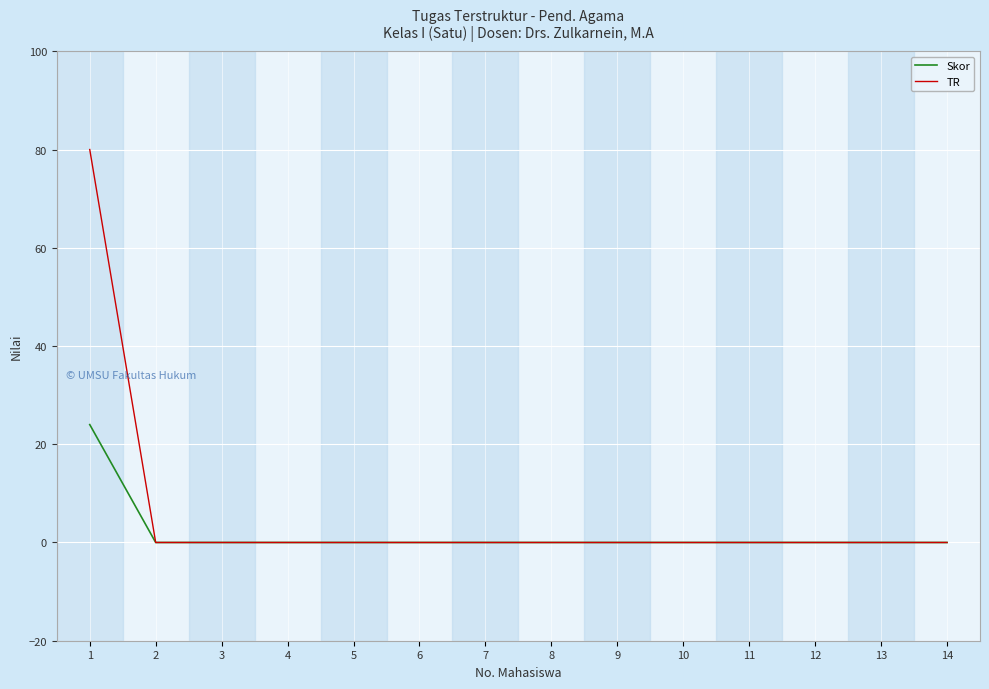

Which series has the largest range (max minus min)?

TR